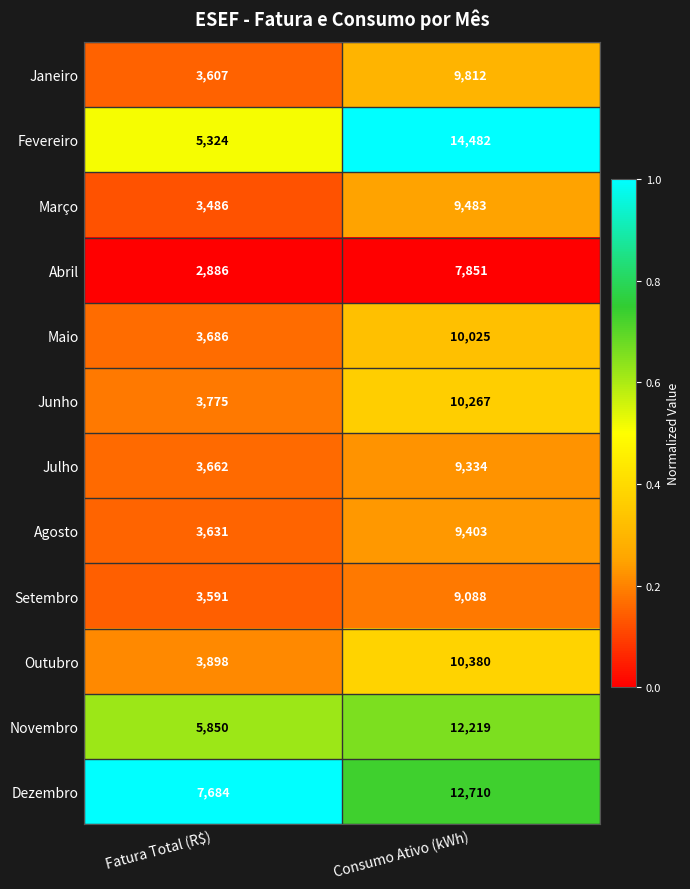

At which category is the sum across all series the highest?

Consumo Ativo (kWh)